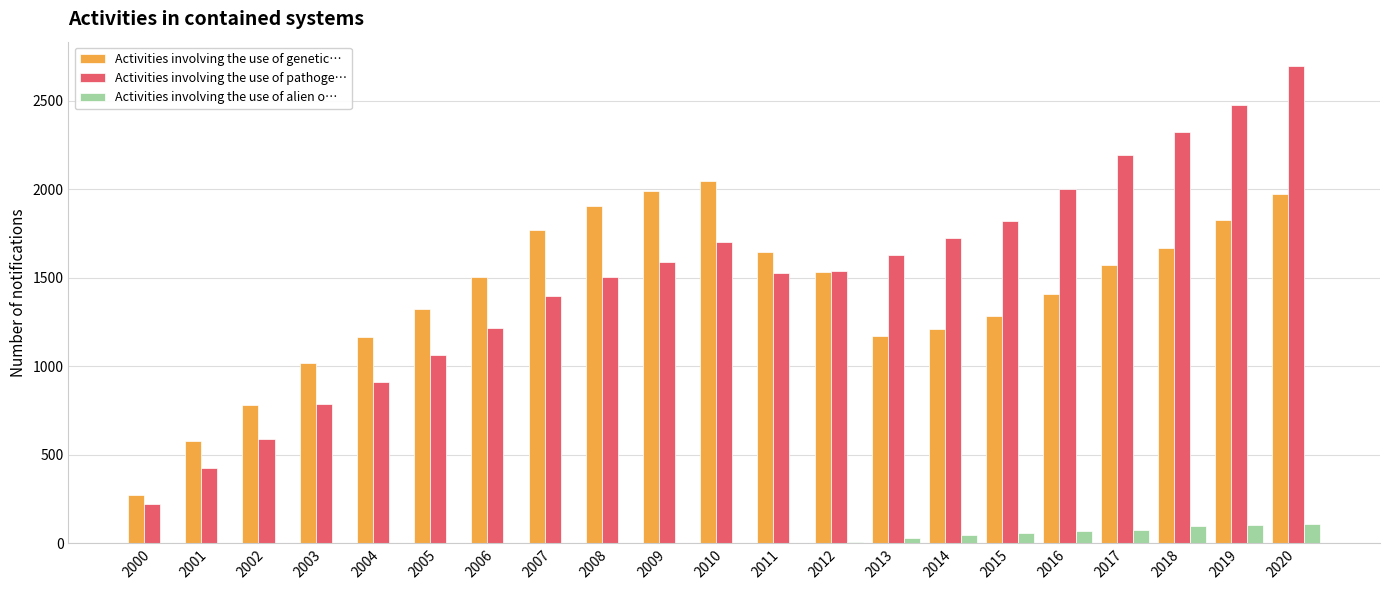

Is it true that Activities involving the use of alien o… equals 0 at 2007?

True